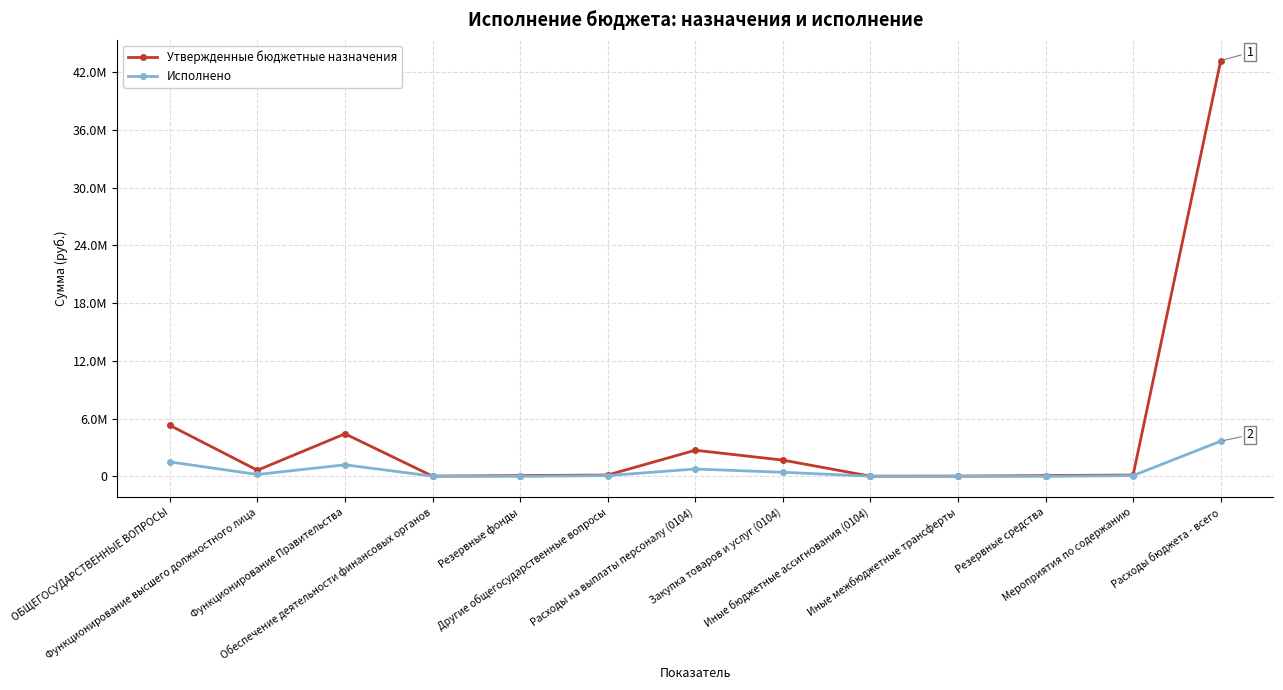

At which category is the sum across all series the highest?

Расходы бюджета - всего